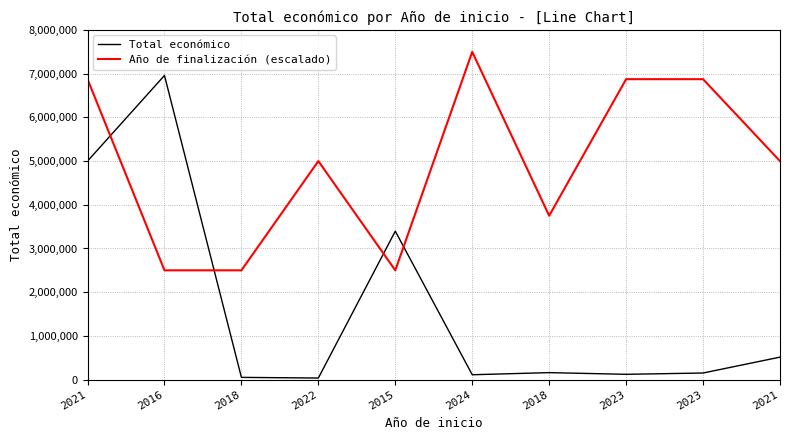

At how many categories does at least one series exceed 6030938?

5